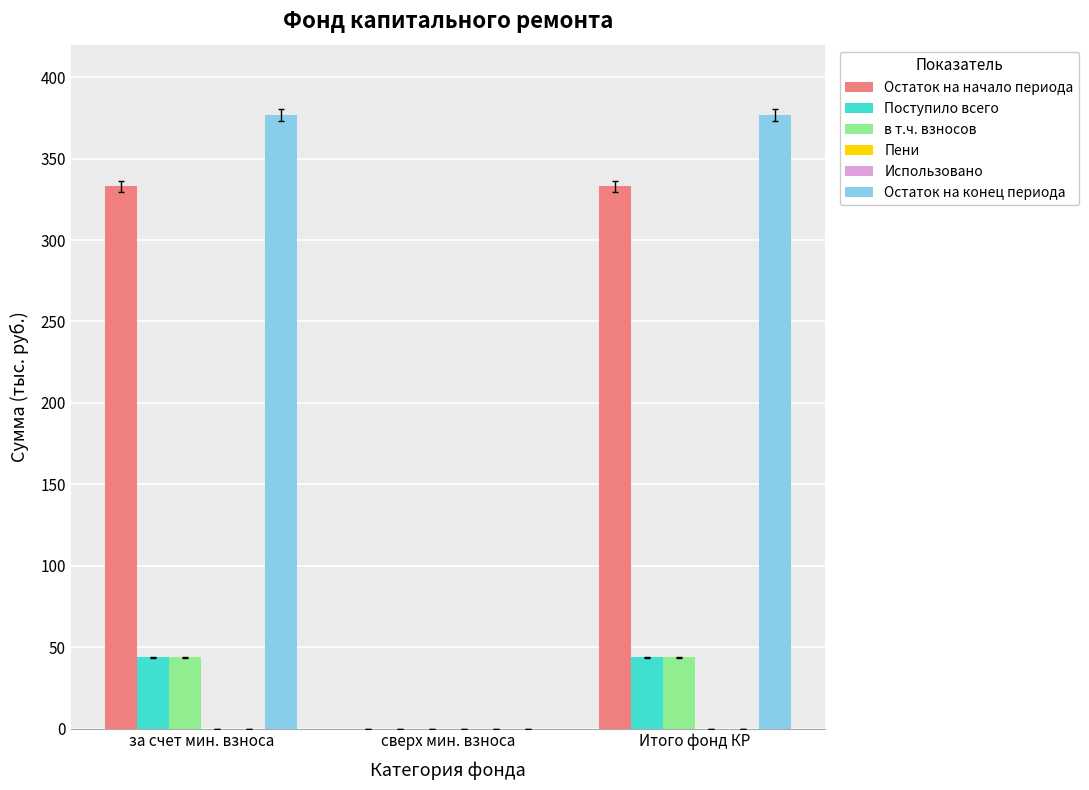

At how many categories does at least one series exceed 345?

2